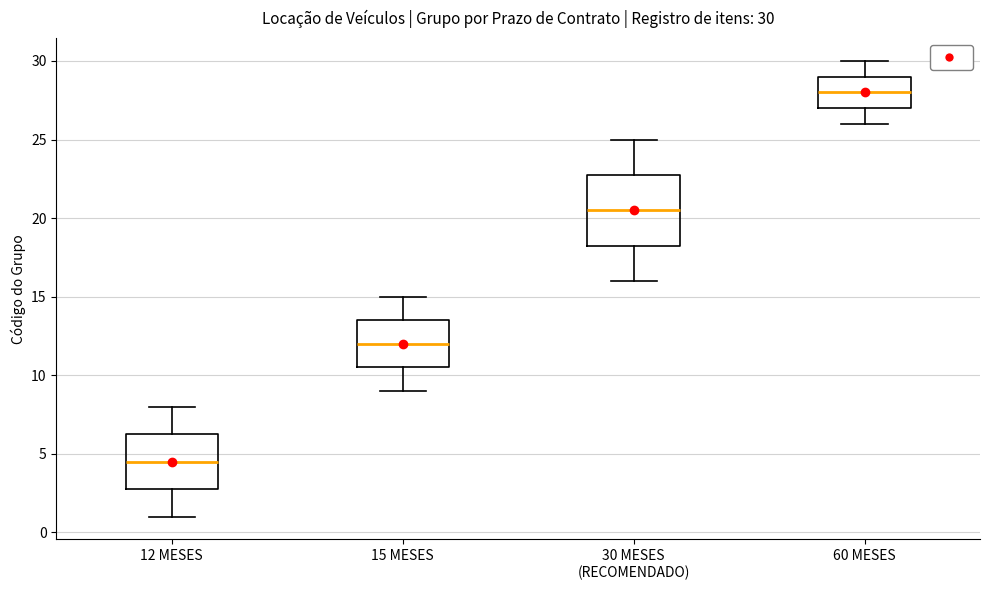

Which box's median line is the lowest?

12 MESES